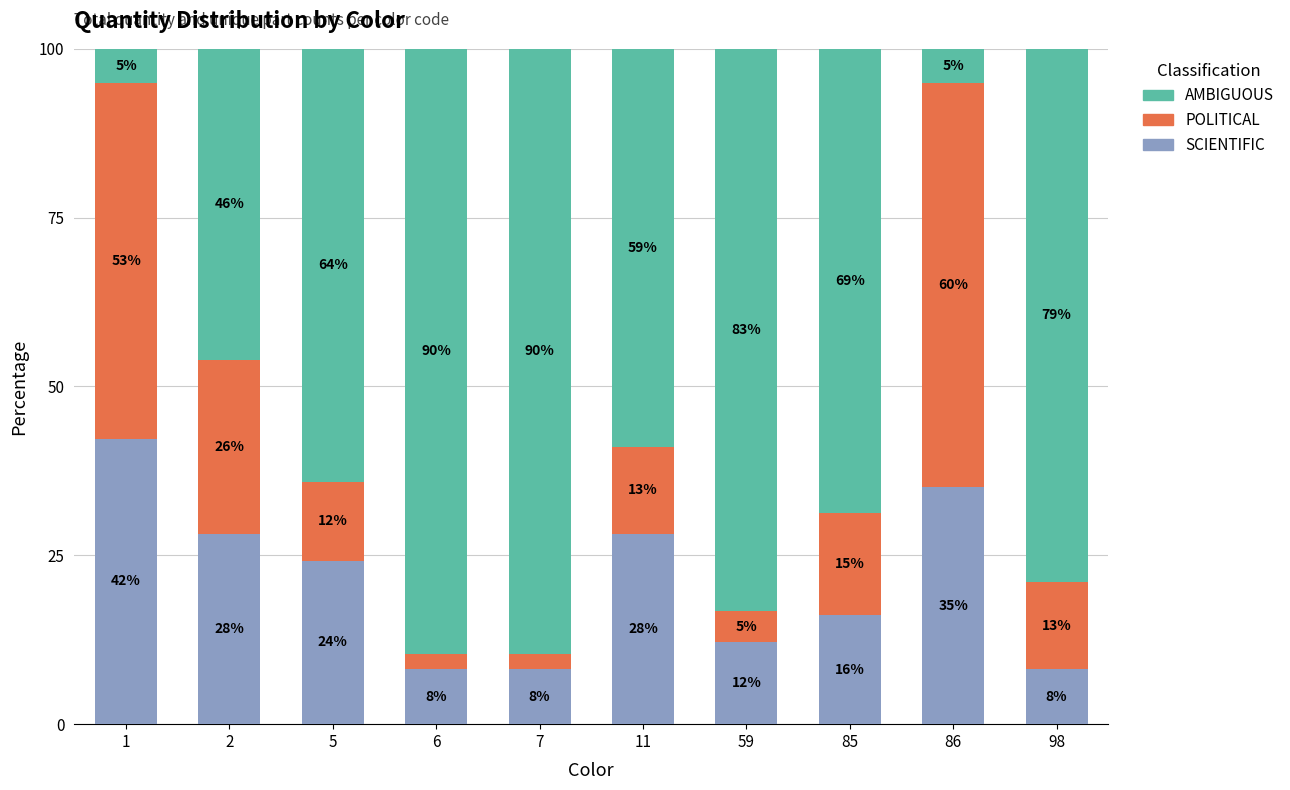

At how many categories does at least one series exceed 36?

10